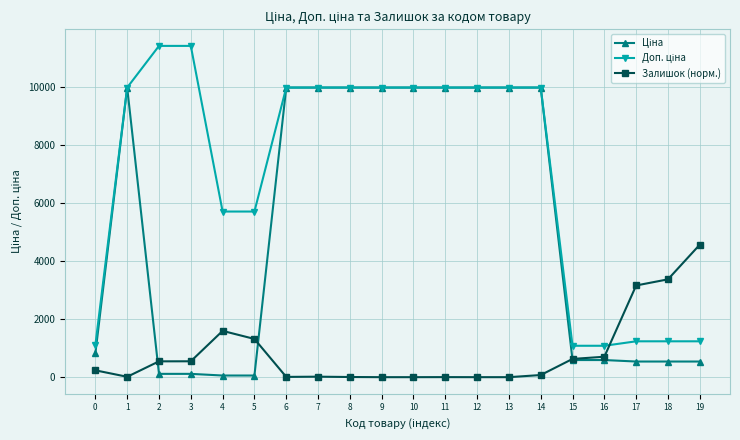

True or false: Залишок (норм.) has more than 0 interior local peaks.

True